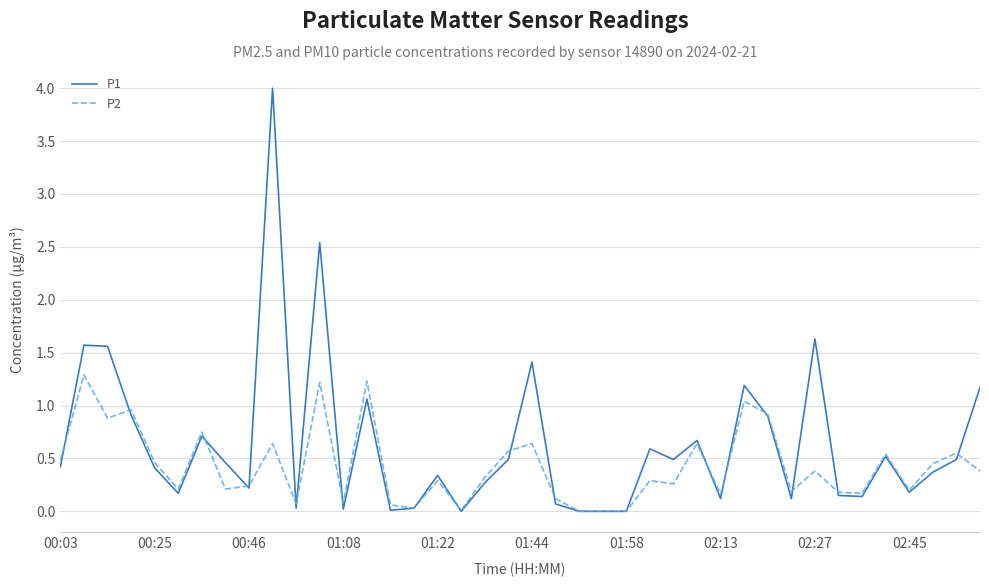

List the series in order of their peak value, highest first.

P1, P2